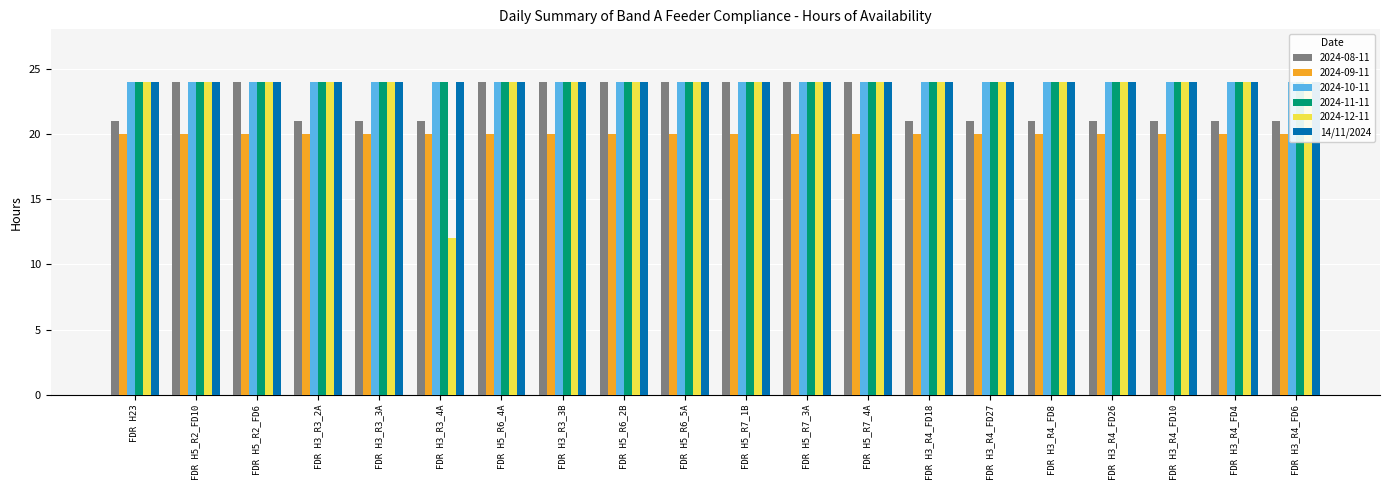

What is the greatest value displayed?

24